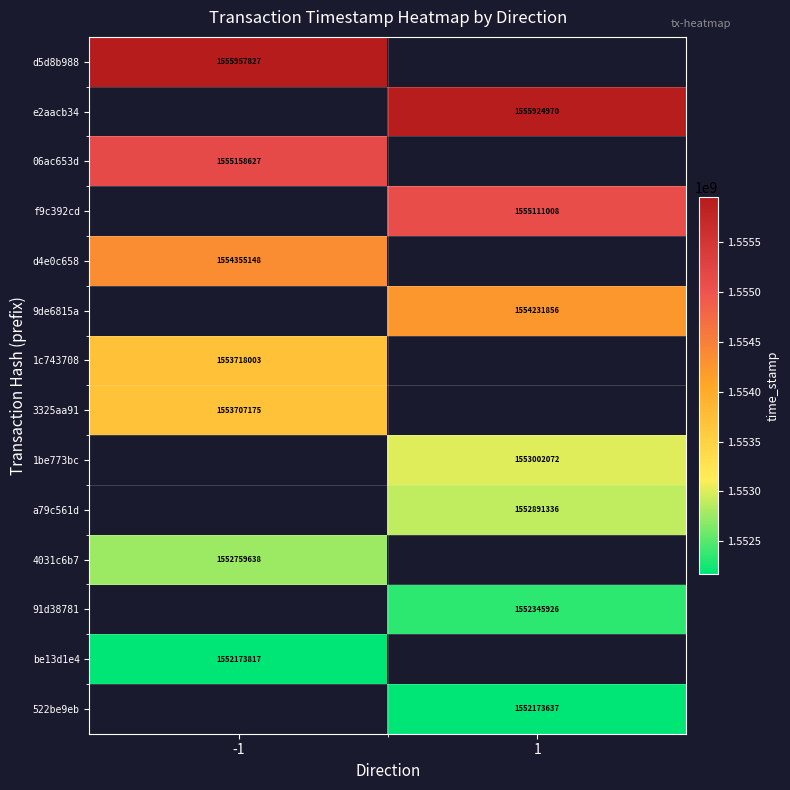

True or false: 4031c6b7 has a value of 648943804 at -1.

False